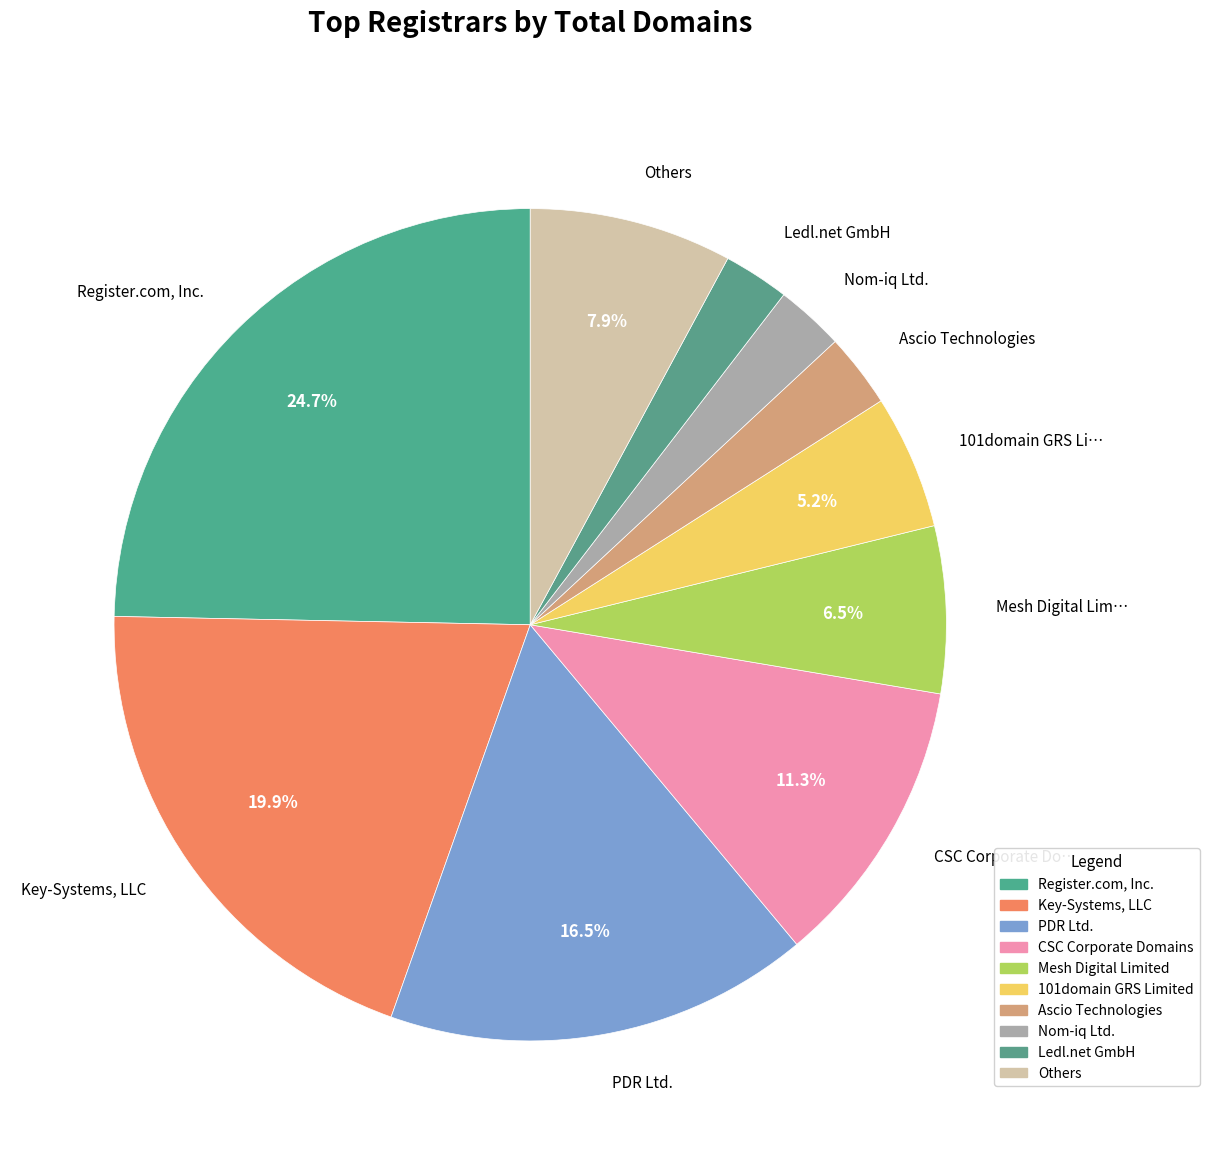

What percentage do CSC Corporate Do… and 101domain GRS Li… together represent?

16.5%